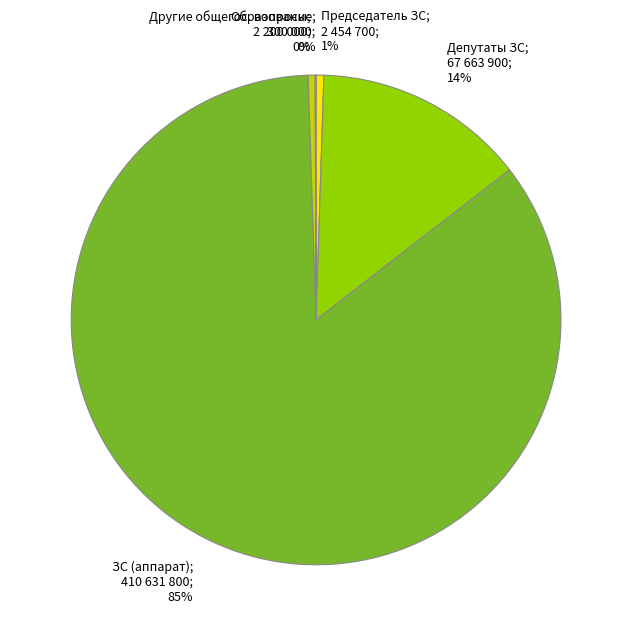

Which has a higher value, ЗС (аппарат); 410 631 800; 85% or Депутаты ЗС; 67 663 900; 14%?

ЗС (аппарат); 410 631 800; 85%